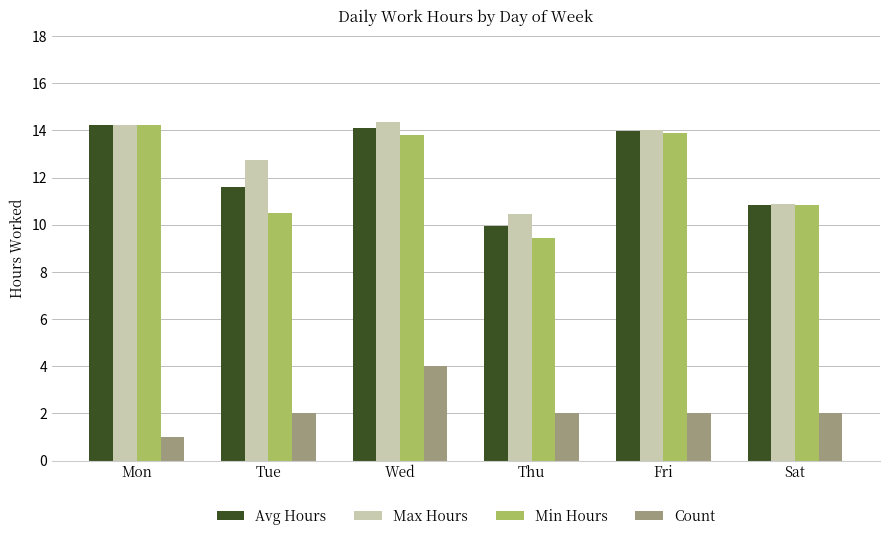

What is the difference between the Count values at Mon and Fri?

1.0